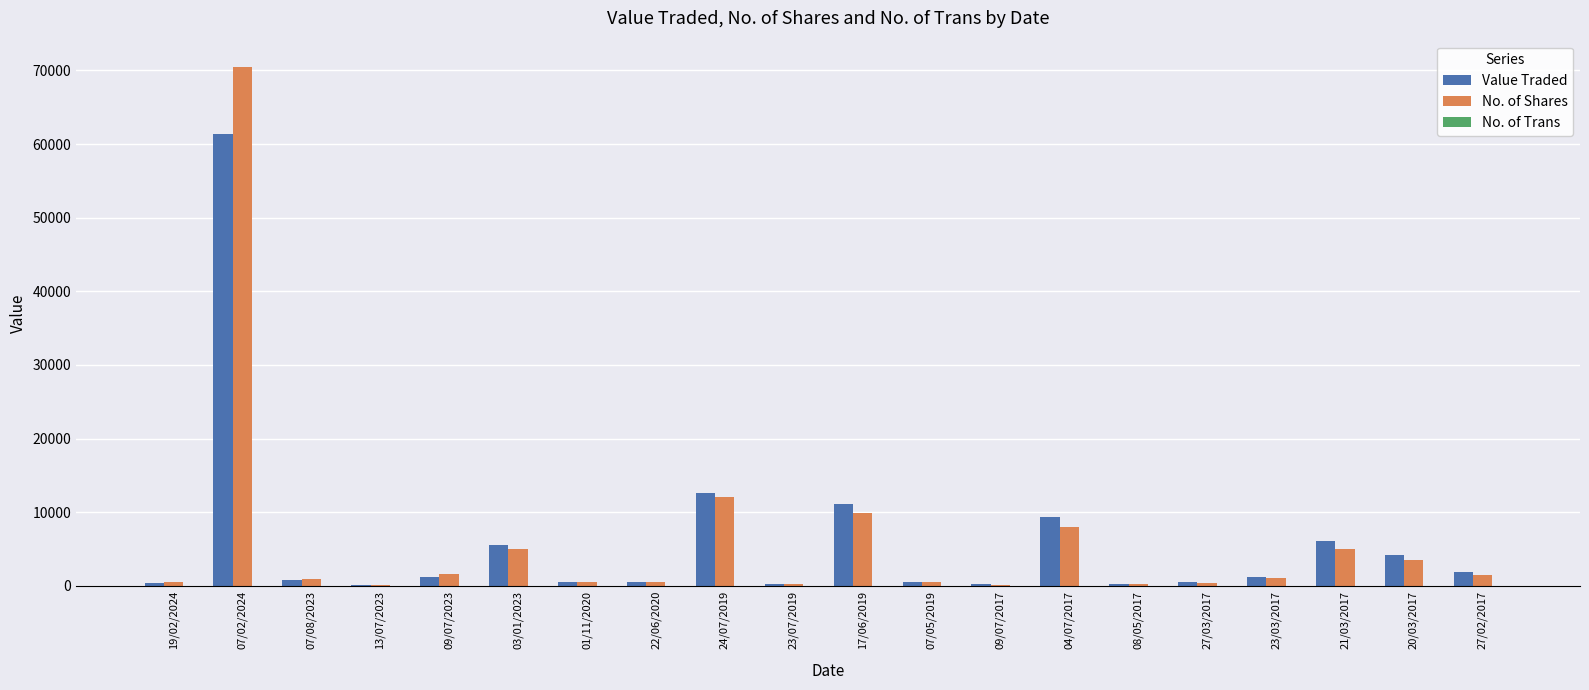

At which category is the sum across all series the highest?

07/02/2024